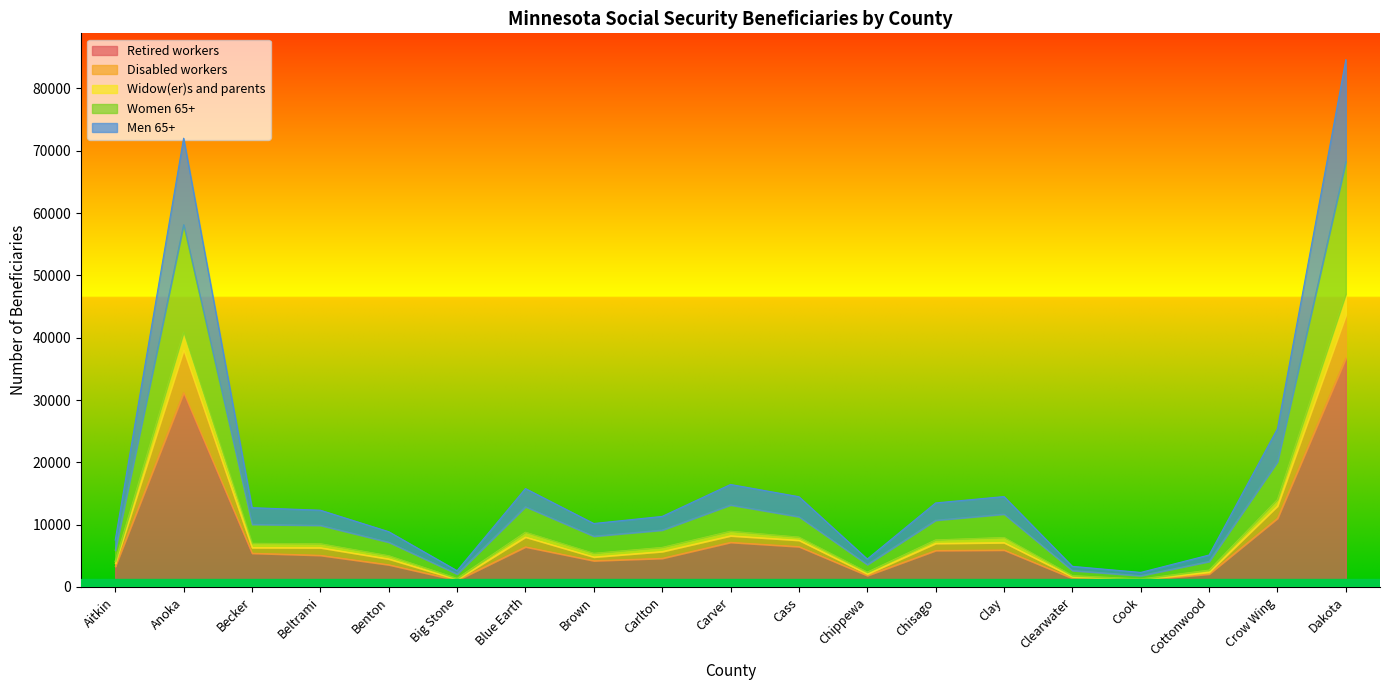

At which label does Retired workers reach its peak?

Dakota